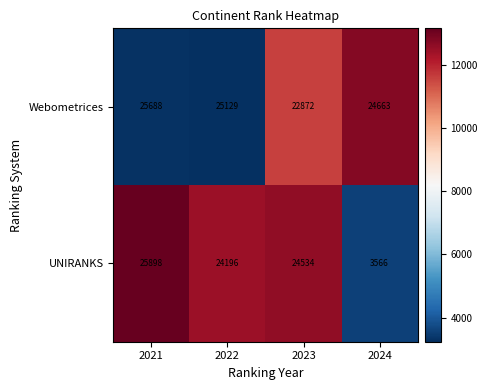

What is the difference between the Webometrices values at 2022 and 2023?

2257